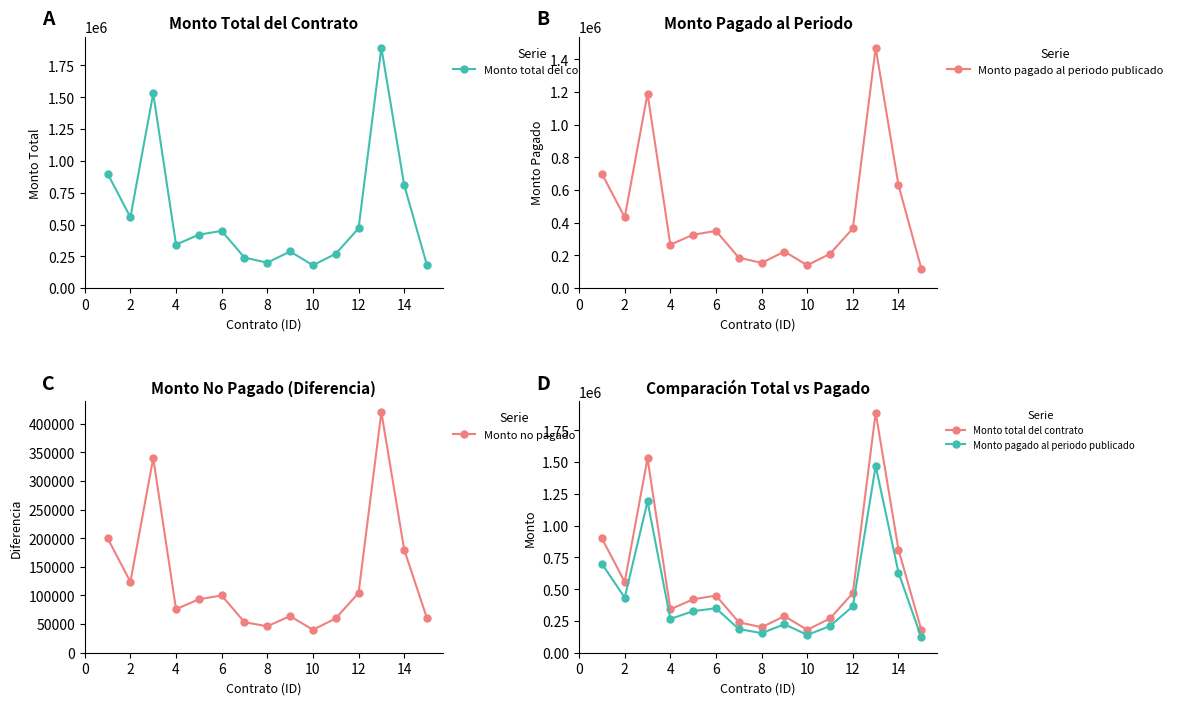

True or false: Monto pagado al periodo publicado and Monto no pagado cross at least once.

False